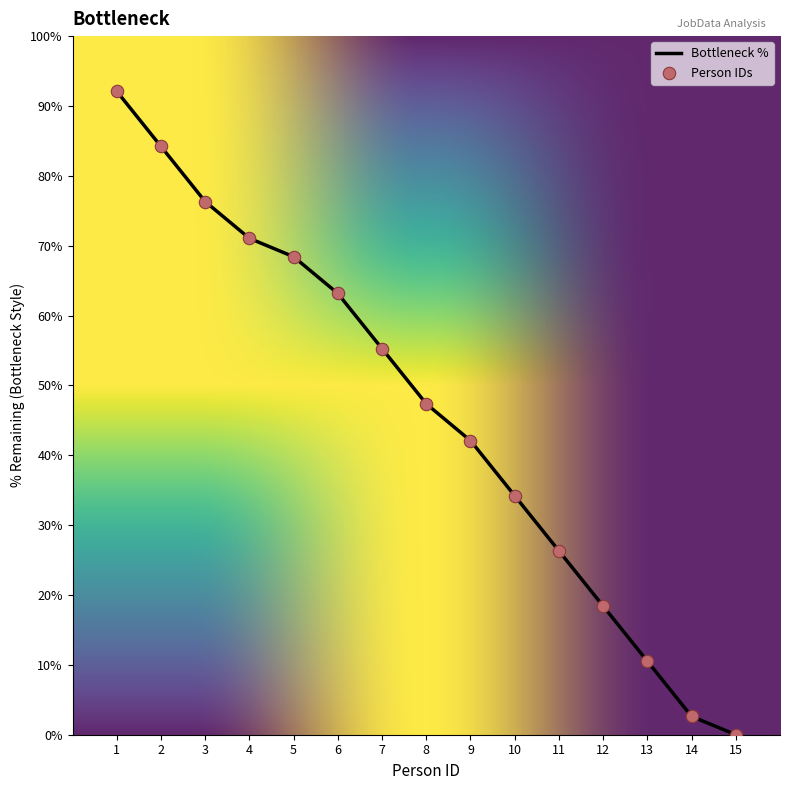

What is the ratio of the value at 2 to the value at 13?

8.0